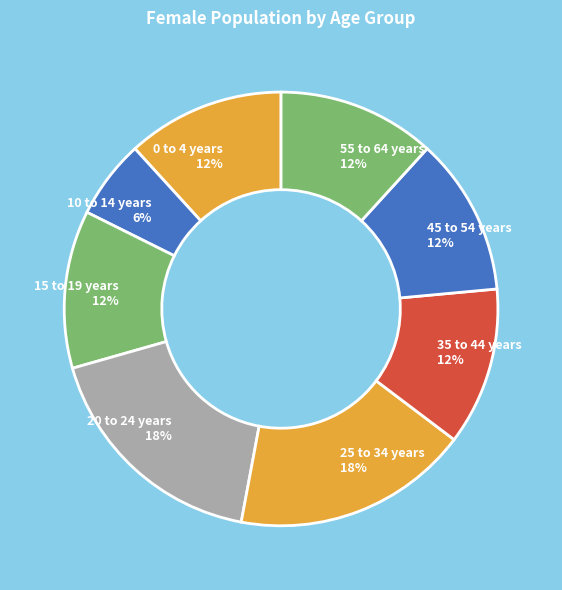

Do 35 to 44 years 12% and 15 to 19 years 12% together represent more than half of the pie?

No